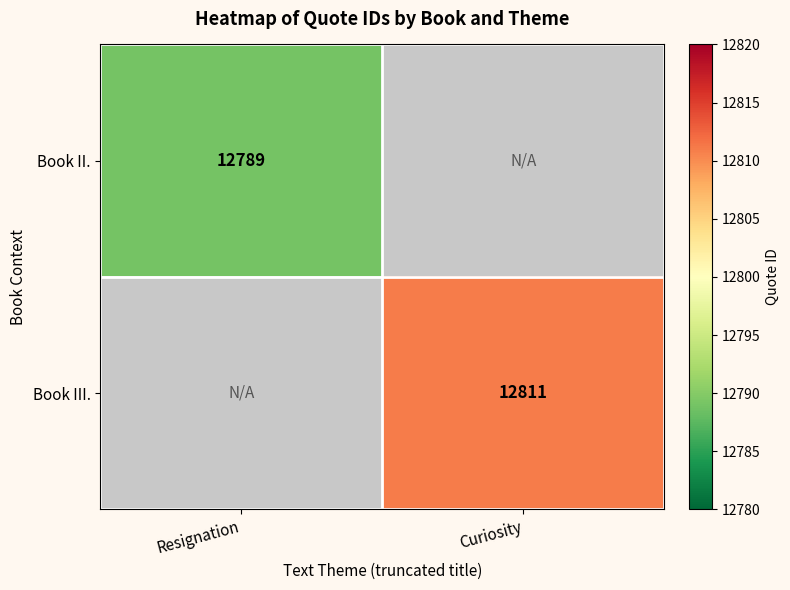

The value of Book II. at Resignation is 6406. True or false?

False